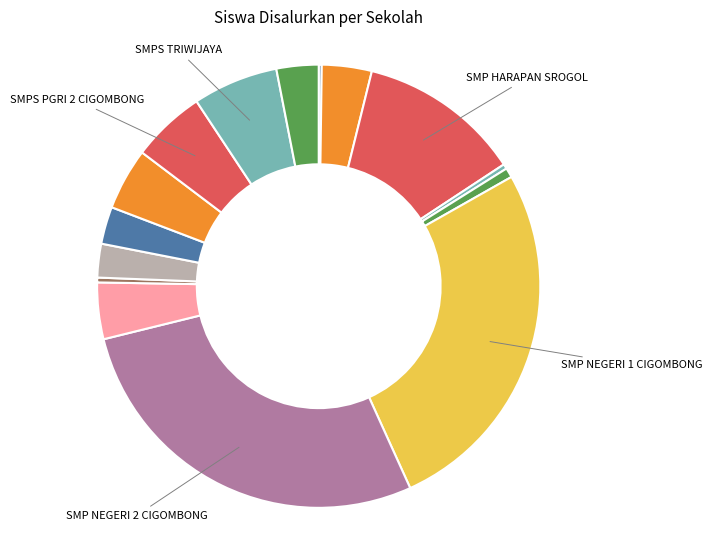

Does any single category account for the majority?

No